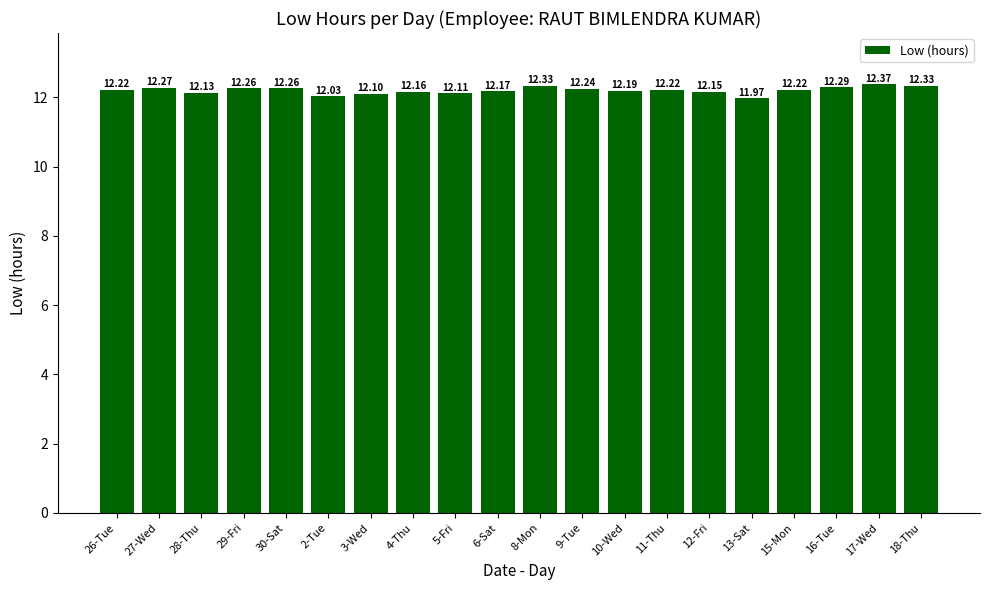

What is the average value?

12.2